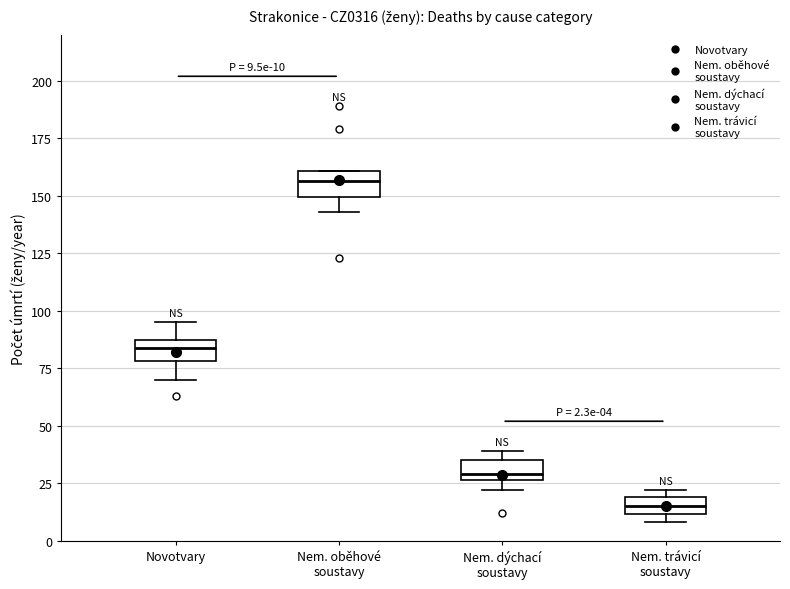

Which box's median line is the lowest?

Nem. trávicí soustavy